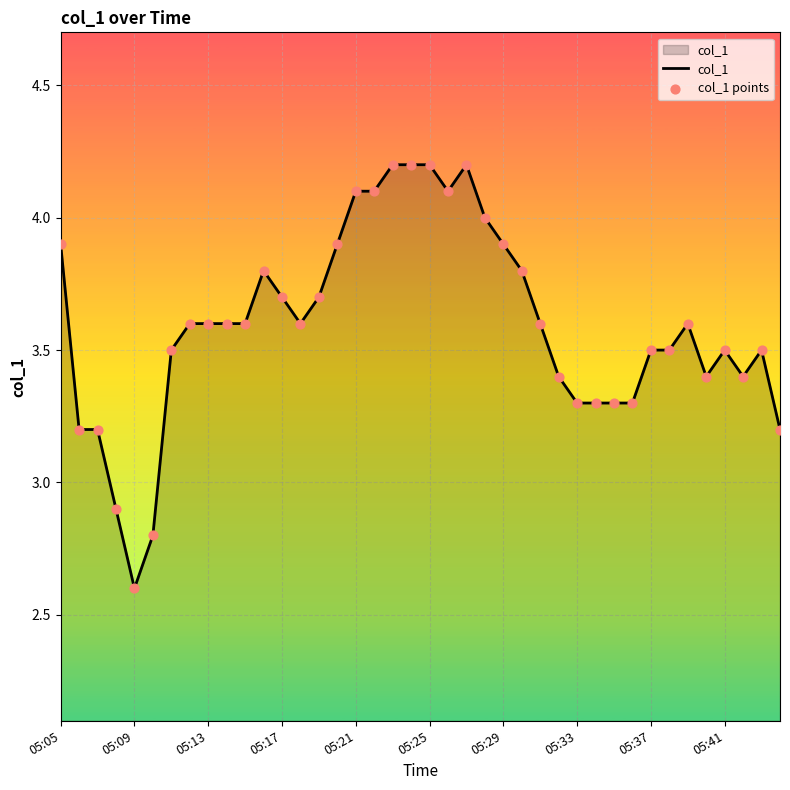

What is the greatest value displayed?

4.2